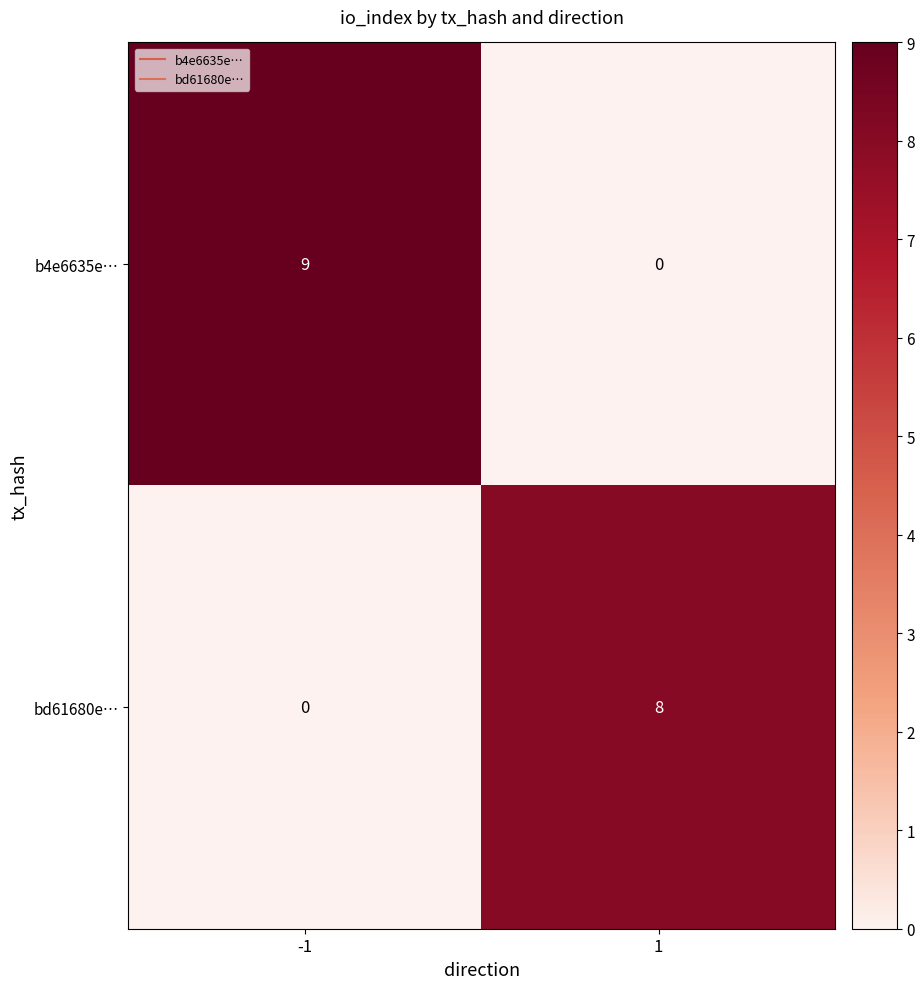

Which series has the widest spread of values?

b4e6635e…